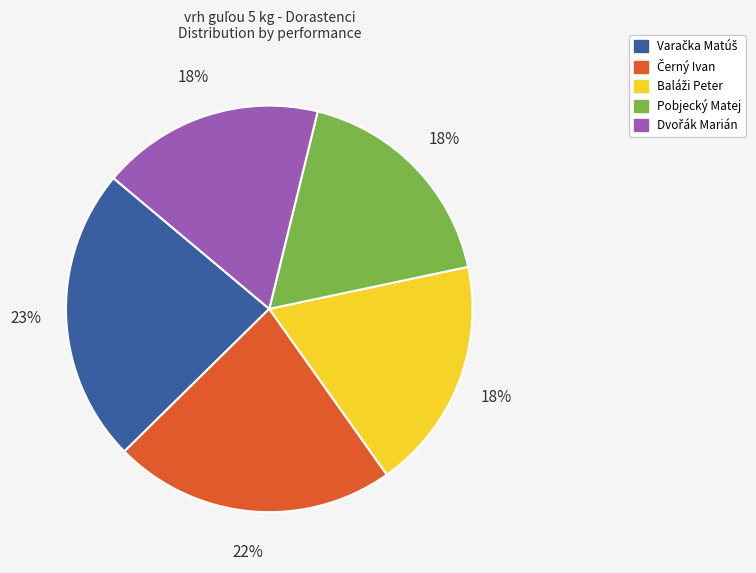

Is it true that Pobjecký Matej is 5% of the pie?

False